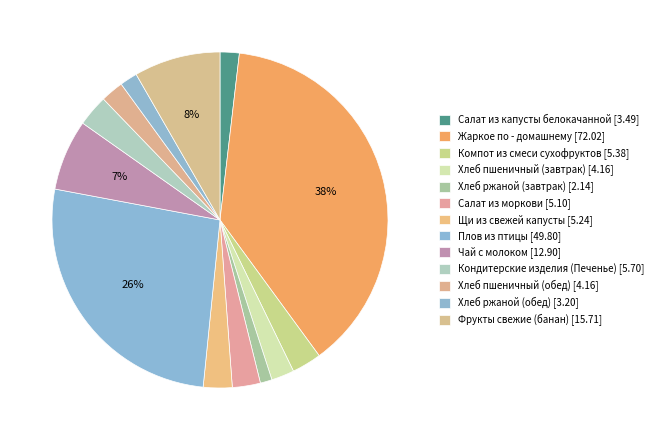

Count the number of slices in the pie.

13